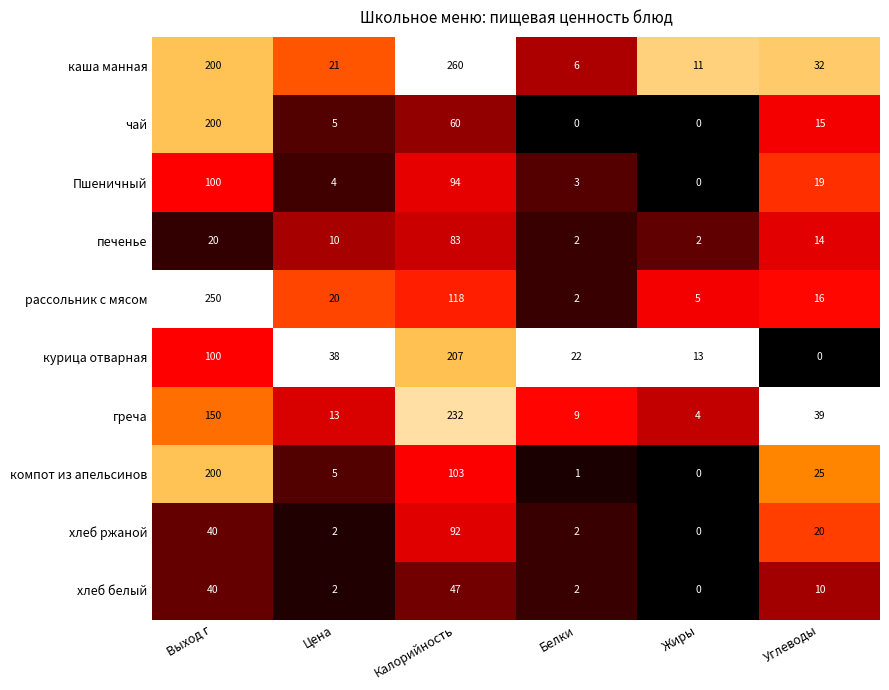

At which category is the sum across all series the highest?

Выход г